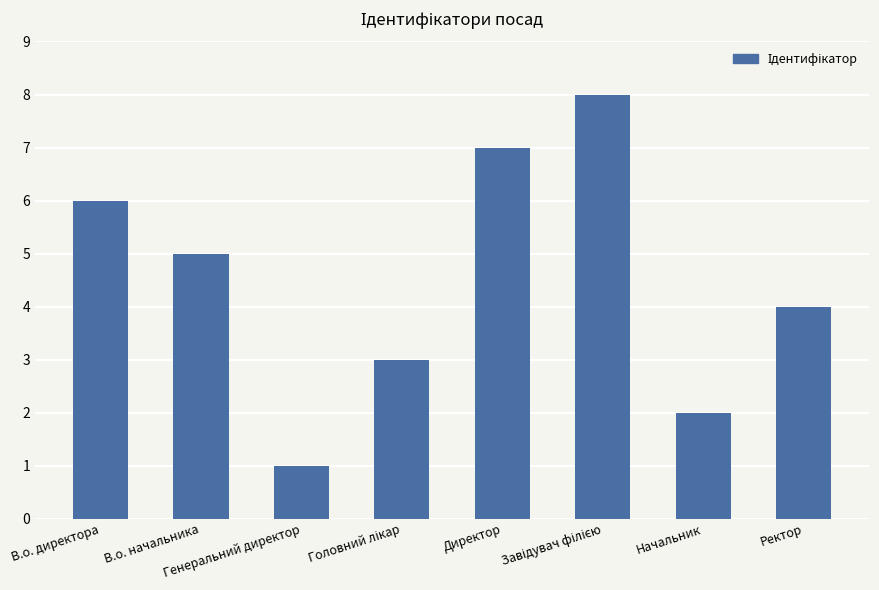

Reading left to right, what are all the values shown in this chart?

6	5	1	3	7	8	2	4